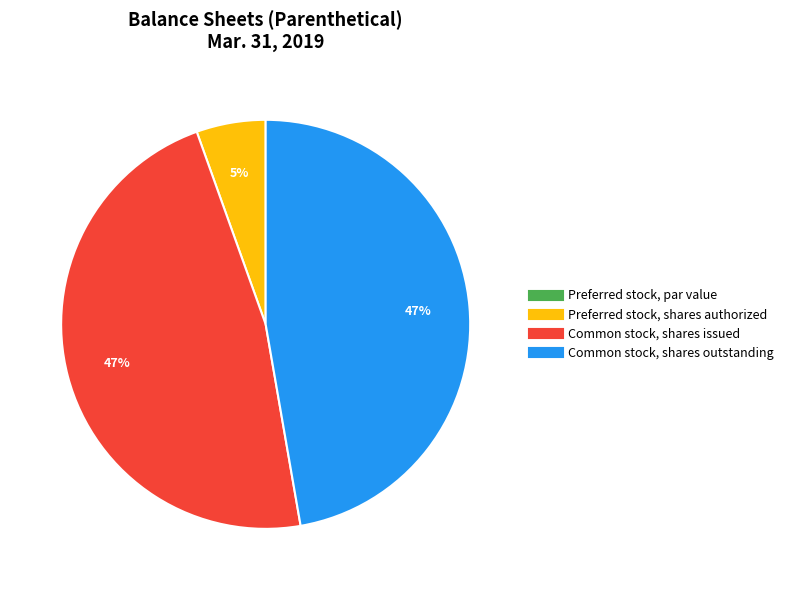

Do Common stock, shares outstanding and Preferred stock, shares authorized together represent more than half of the pie?

Yes